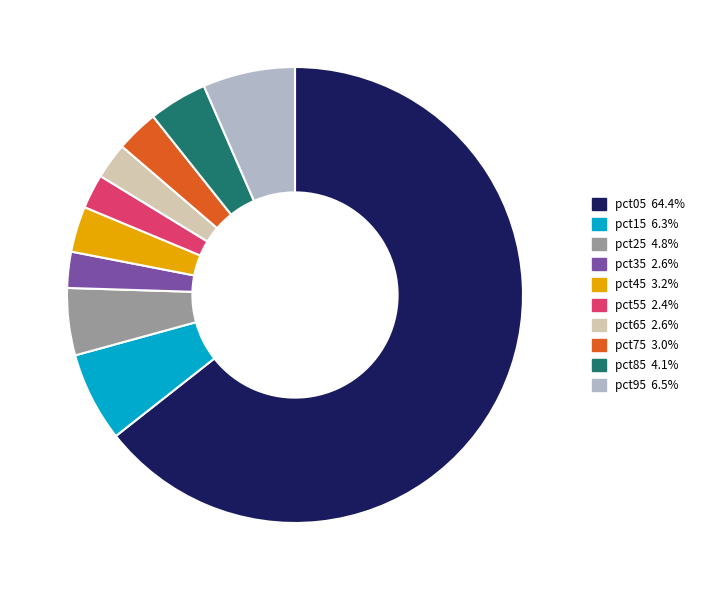

The pct55 slice represents 9% of the pie. True or false?

False